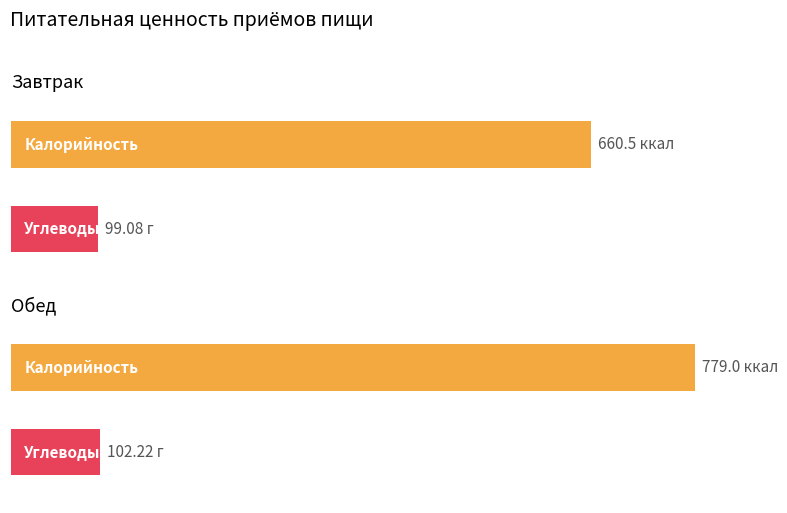

At which label does Углеводы reach its peak?

Обед